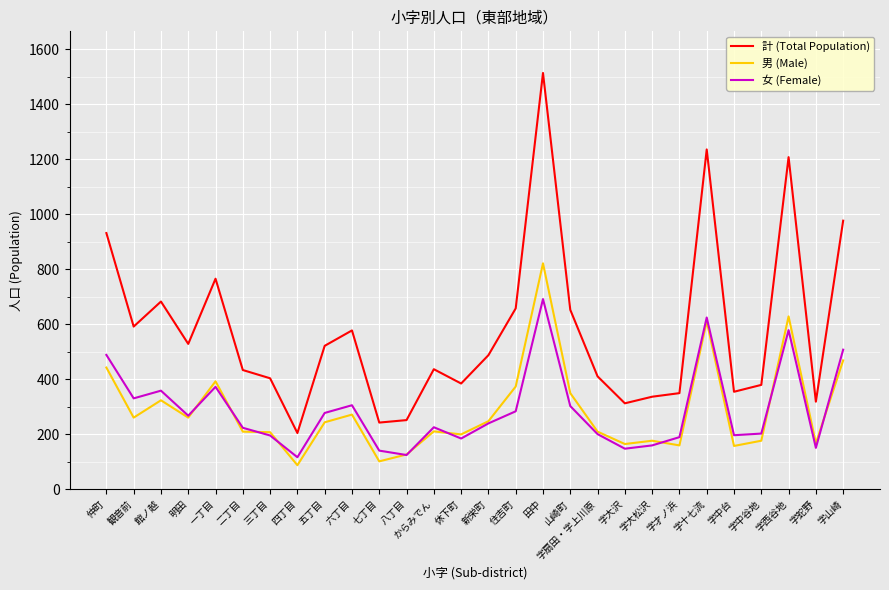

Does the chart display data point markers on the line(s)?

No